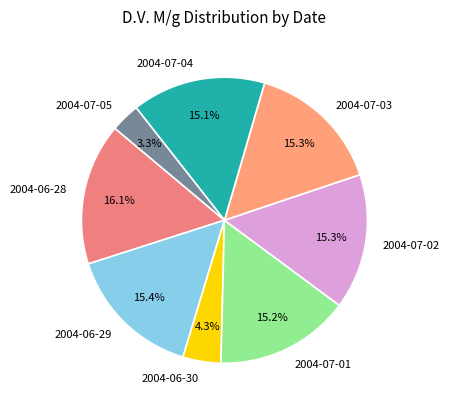

Is it true that 2004-06-28 is 5% of the pie?

False